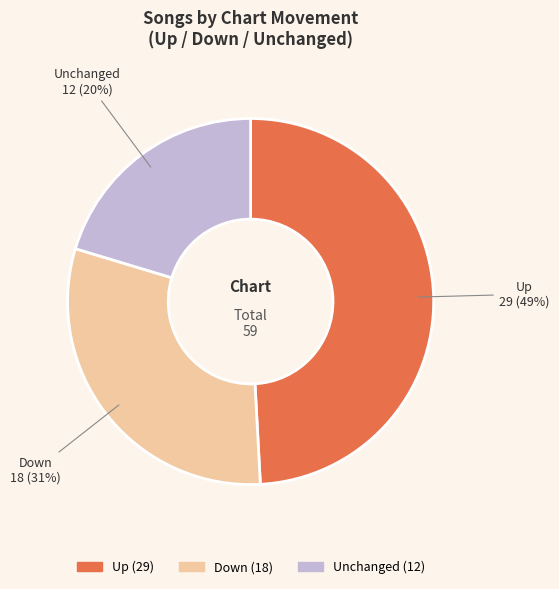

Is there any slice that represents more than half of the pie?

No